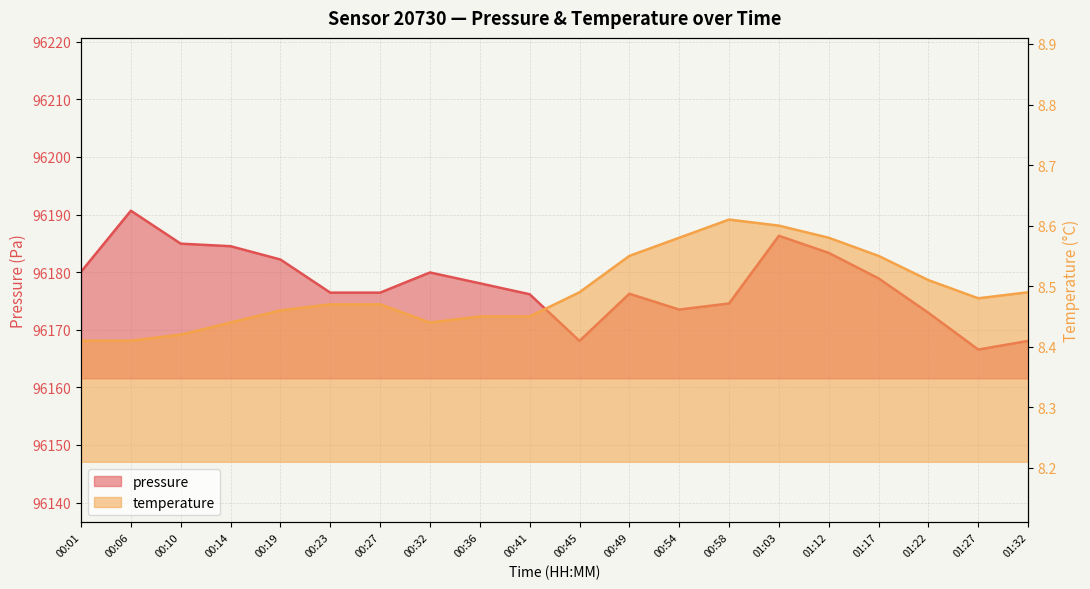

What is the sum of all pressure values?

1923557.9